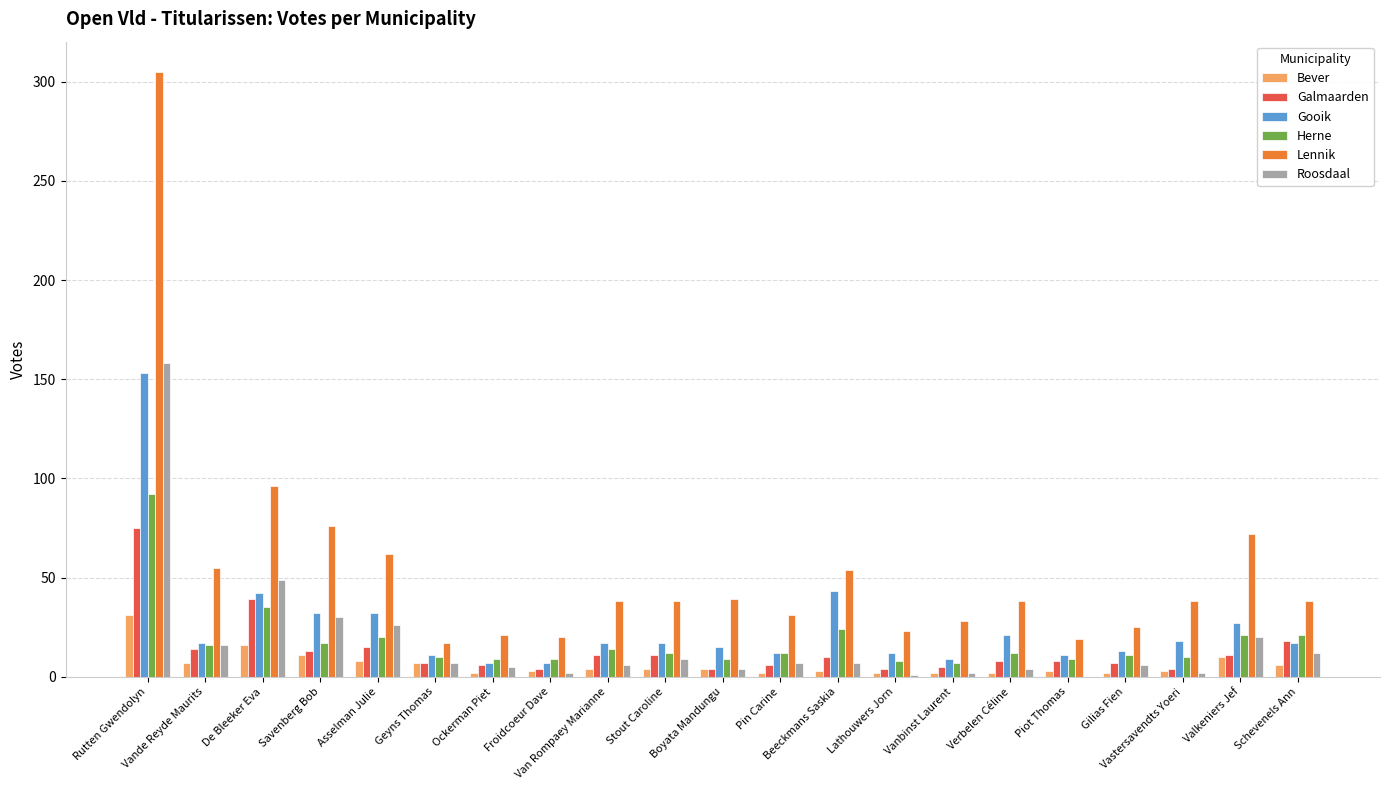

Which series has the largest range (max minus min)?

Lennik